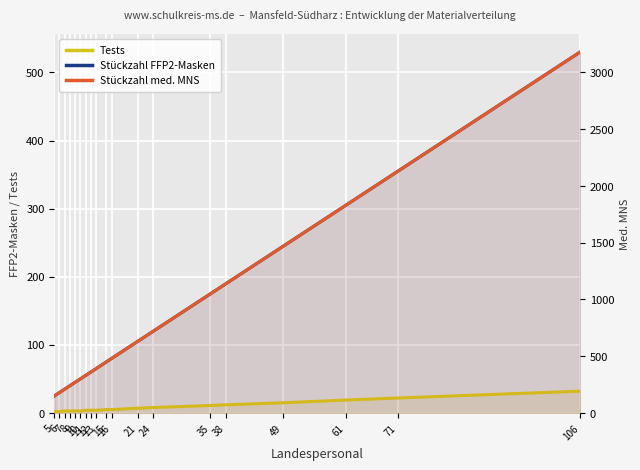

At 21, list the series in order from smallest to largest.

Tests, Stückzahl FFP2-Masken, Stückzahl med. MNS